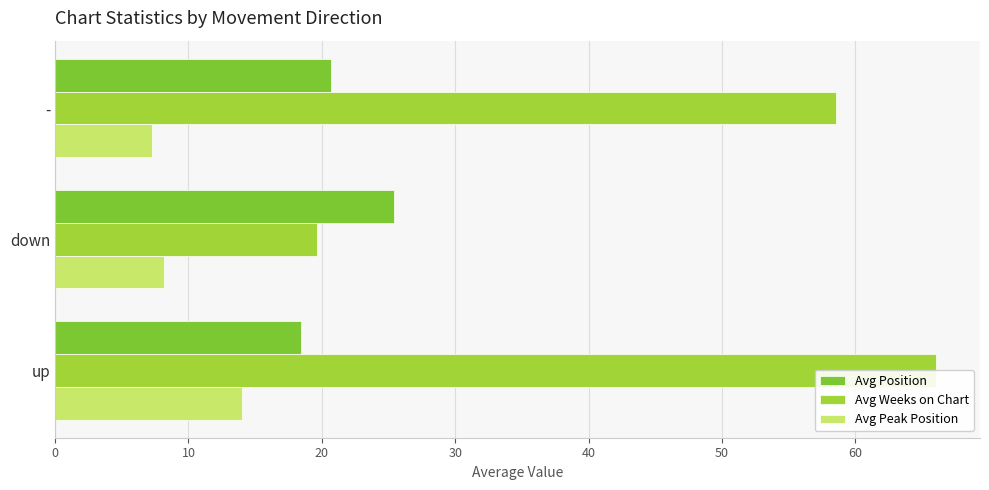

Are the bars horizontal?

Yes